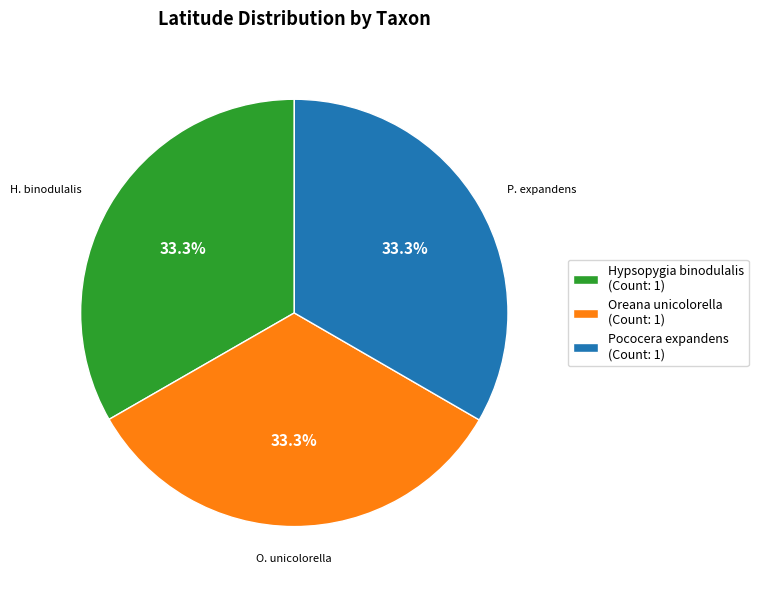

Does Hypsopygia binodulalis (Count: 1) represent more than half of the total?

No